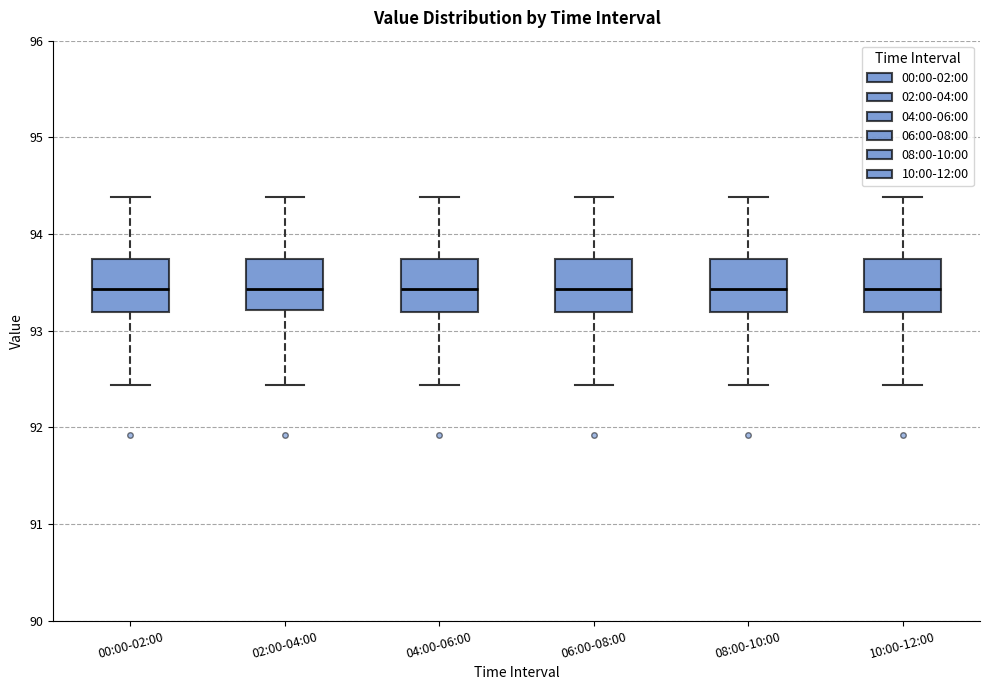

Reading left to right, transcribe this box plot: for each box, give where its median line is, the range the box spans, and where its two whiskers end, as read against the y-axis. The values are not printed on the chart, so give them approximately, as read against the axis.

00:00-02:00: median 93.4, box 93.2 to 93.7, whiskers 92.4 to 94.4
02:00-04:00: median 93.4, box 93.2 to 93.7, whiskers 92.4 to 94.4
04:00-06:00: median 93.4, box 93.2 to 93.7, whiskers 92.4 to 94.4
06:00-08:00: median 93.4, box 93.2 to 93.7, whiskers 92.4 to 94.4
08:00-10:00: median 93.4, box 93.2 to 93.7, whiskers 92.4 to 94.4
10:00-12:00: median 93.4, box 93.2 to 93.7, whiskers 92.4 to 94.4